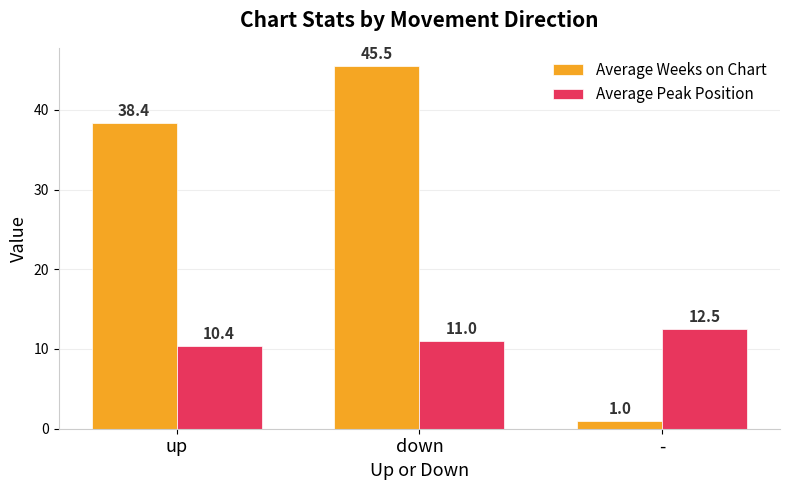

What is the difference between the highest and lowest values at up?

28.0